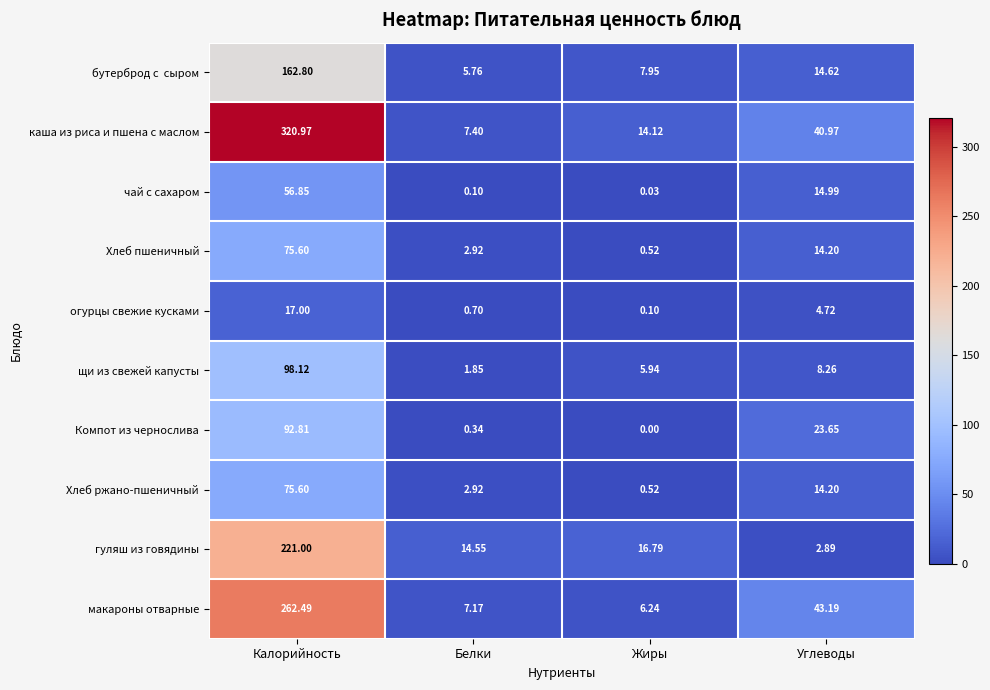

At which label is чай с сахаром closest to 28?

Углеводы